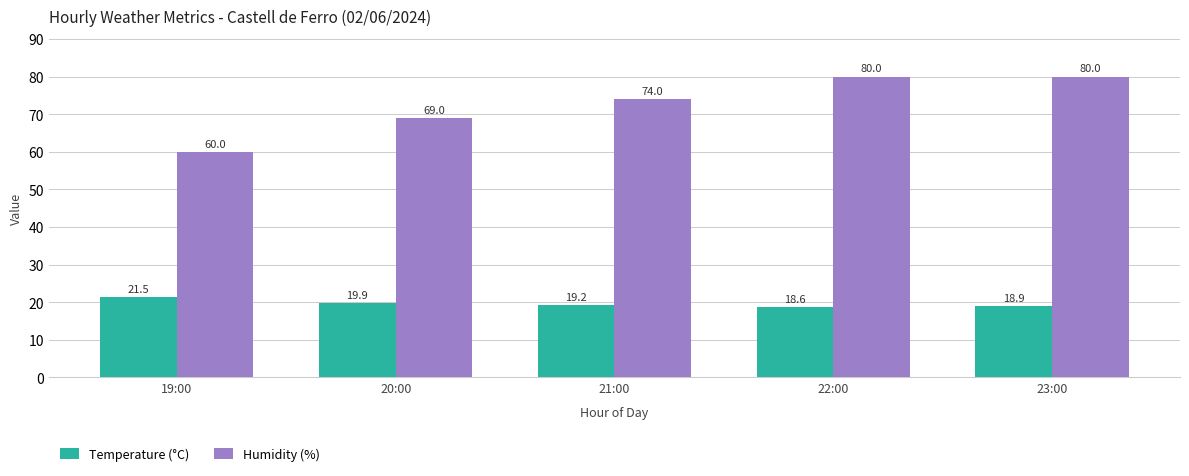

What position from the right is 23:00?

1